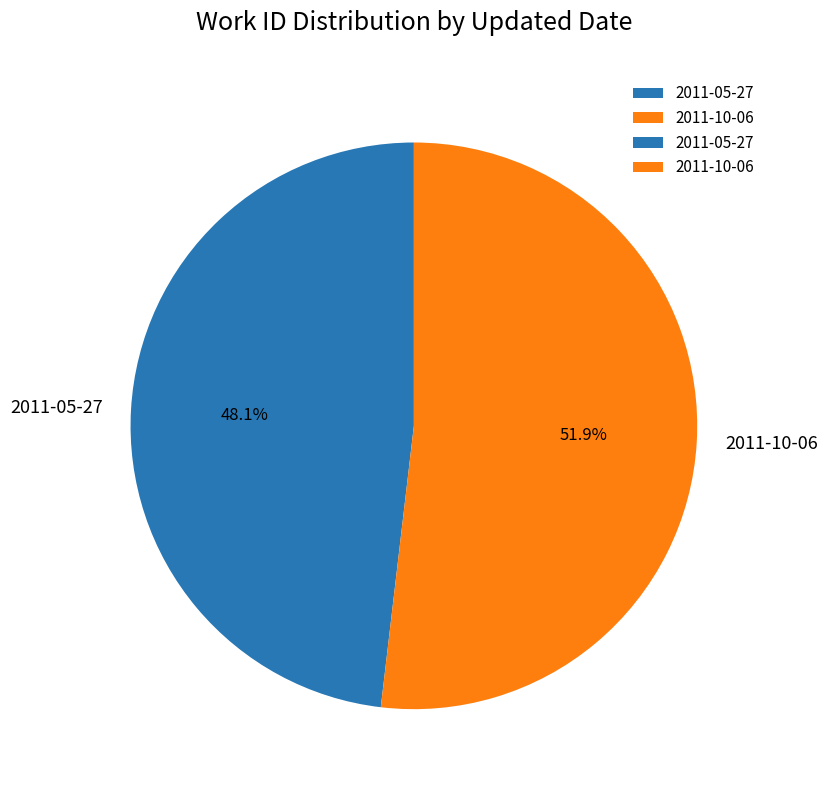

Which category has the smallest portion of the pie?

2011-05-27